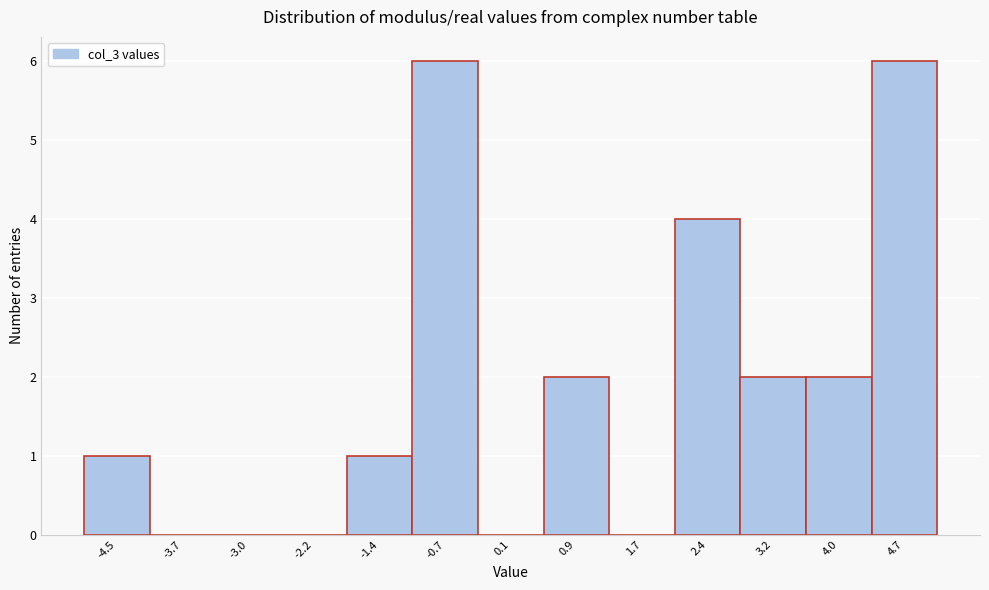

Reading left to right, extract all data points from this chart.

-4.5=1	-3.7=0	-3.0=0	-2.2=0	-1.4=1	-0.7=6	0.1=0	0.9=2	1.7=0	2.4=4	3.2=2	4.0=2	4.7=6